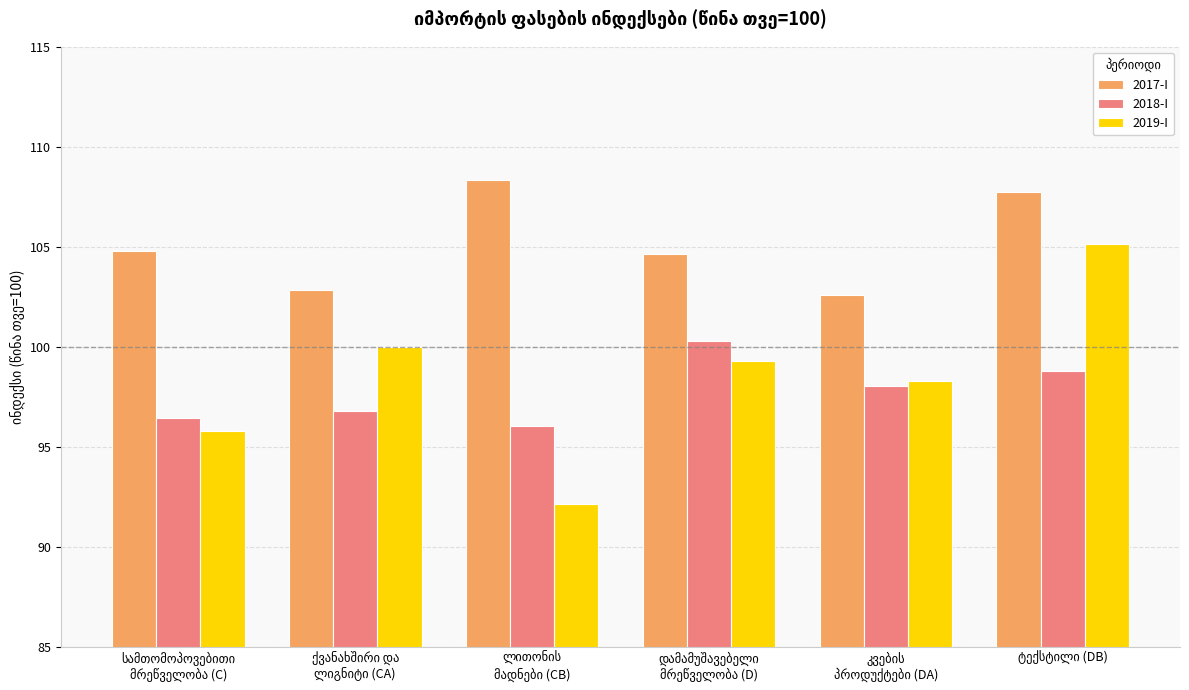

List the series in order of their peak value, lowest first.

2018-I, 2019-I, 2017-I